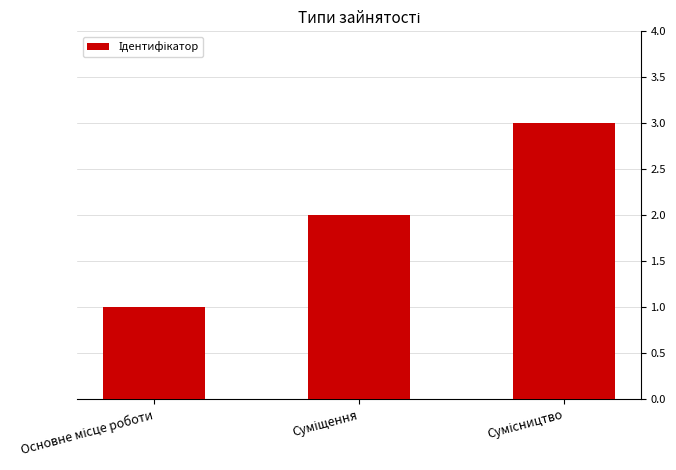

What is the sum of all values?

6